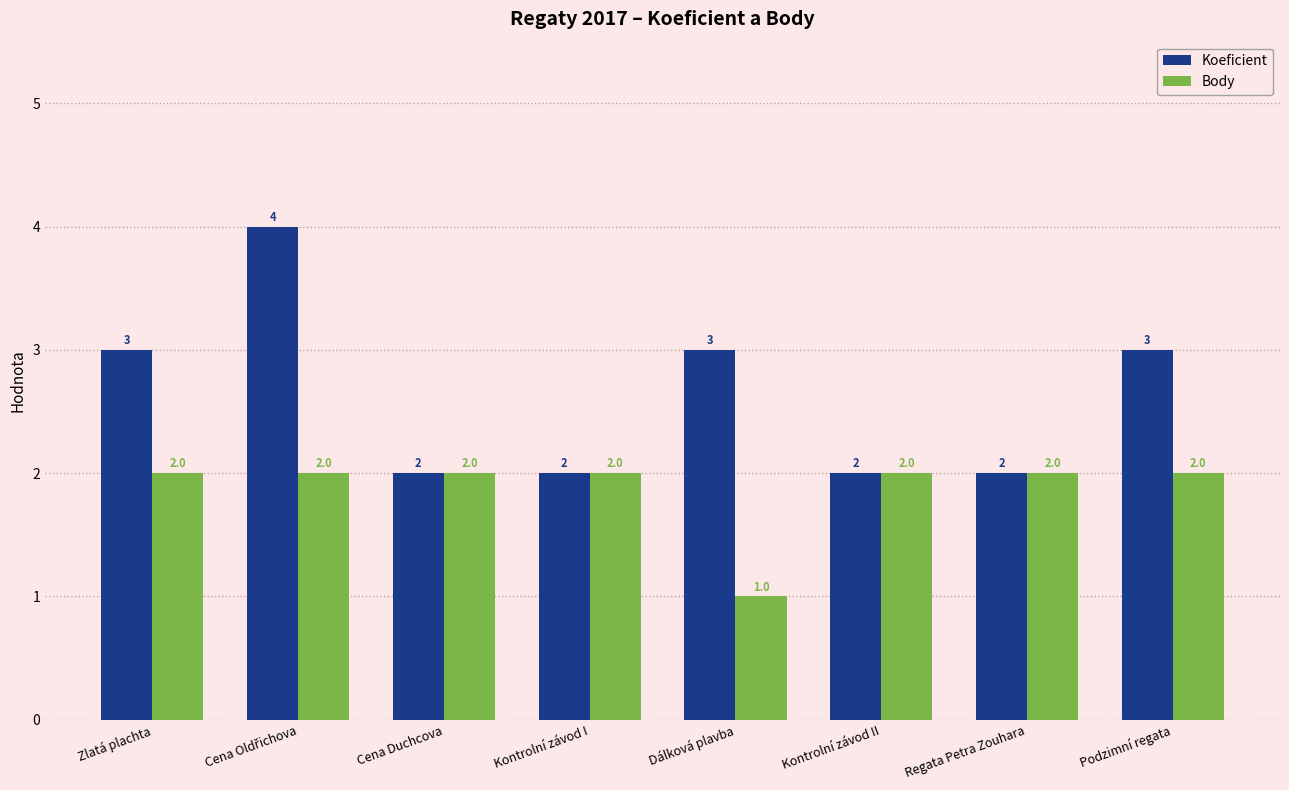

What are all the series names shown in the legend?

Koeficient, Body